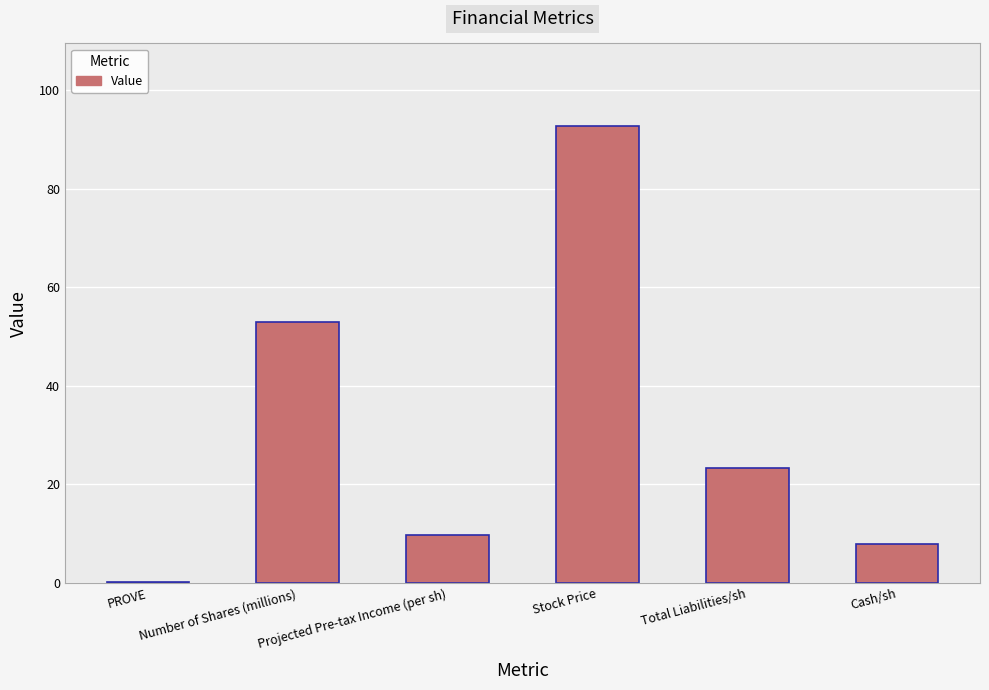

Is it true that the value at Number of Shares (millions) is 16.1?

False